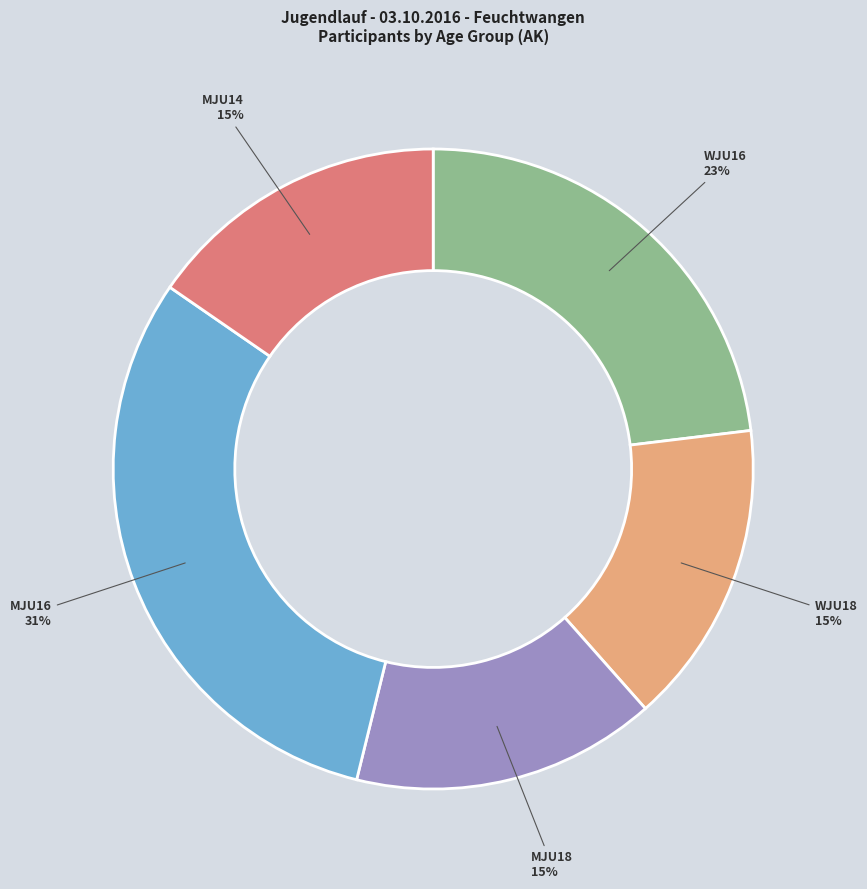

What percentage is the WJU16 slice, to the nearest percent?

23%